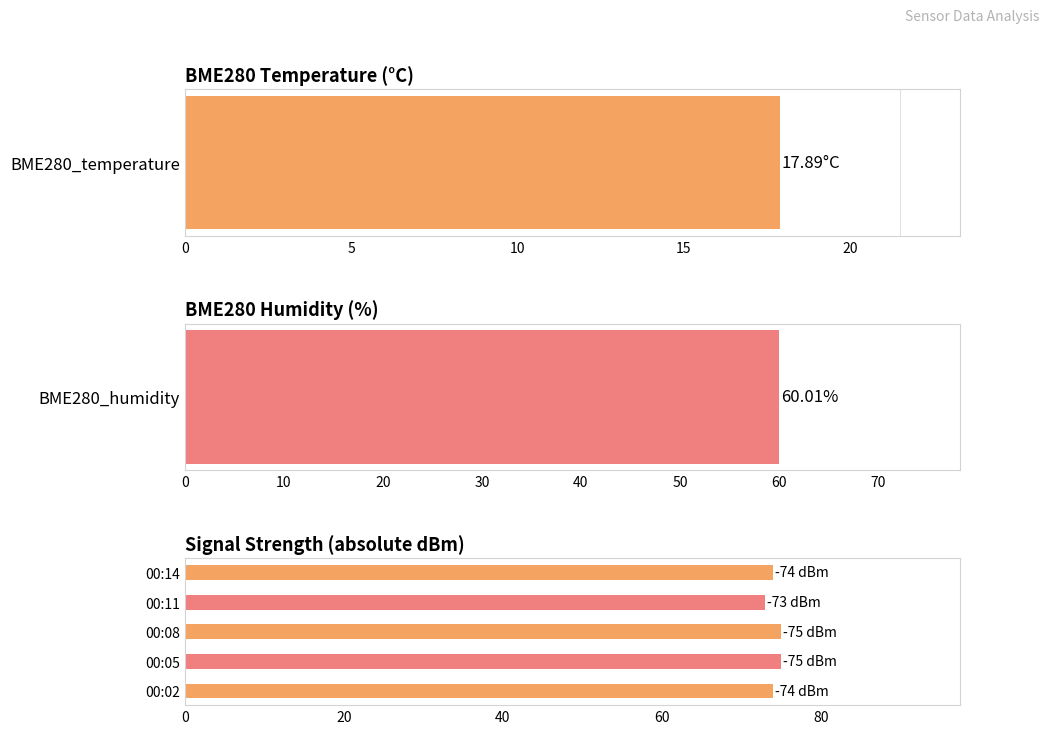

Does the chart contain any negative values?

No